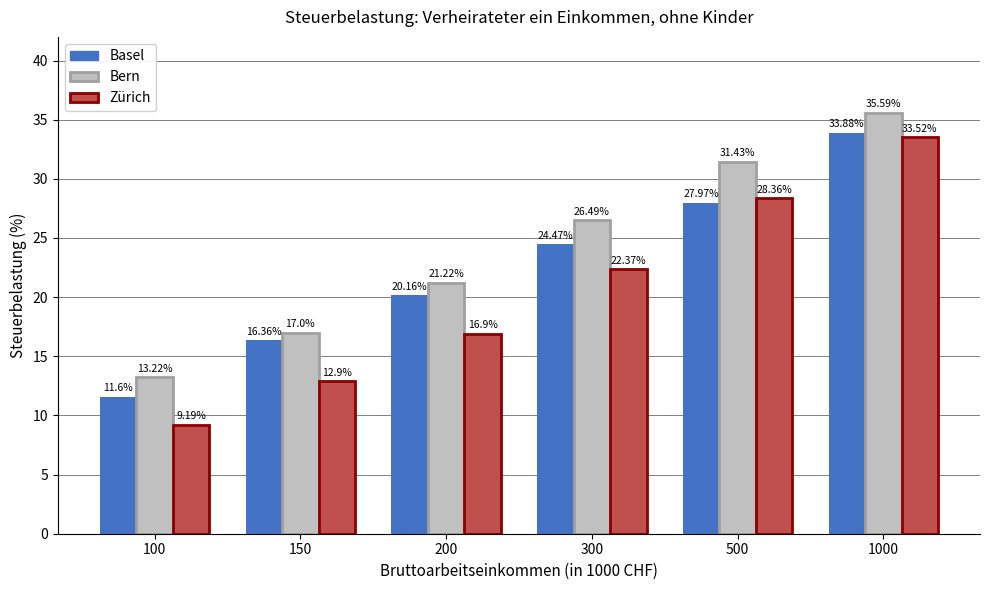

What is the sum of all Basel values?

134.4